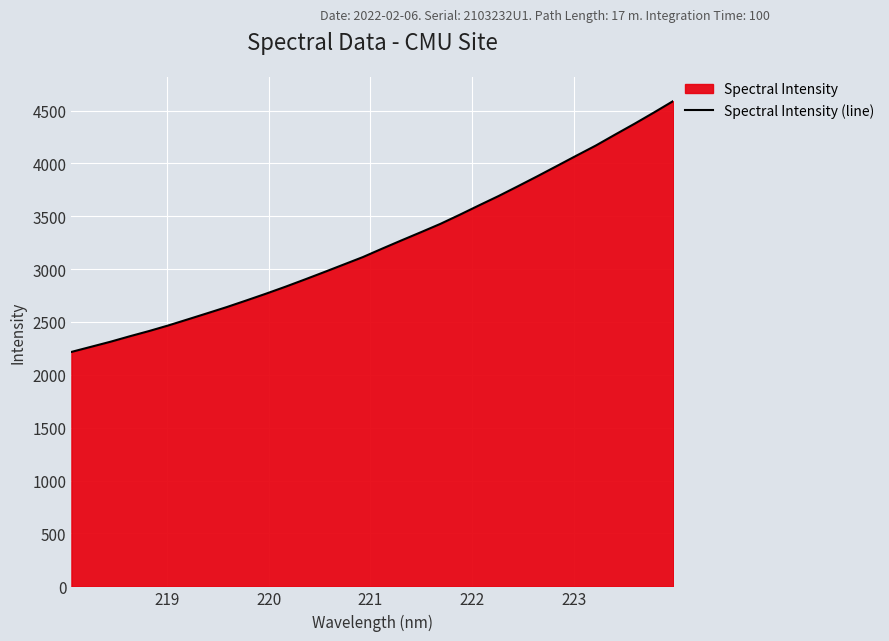

What is the greatest value displayed?

4589.5